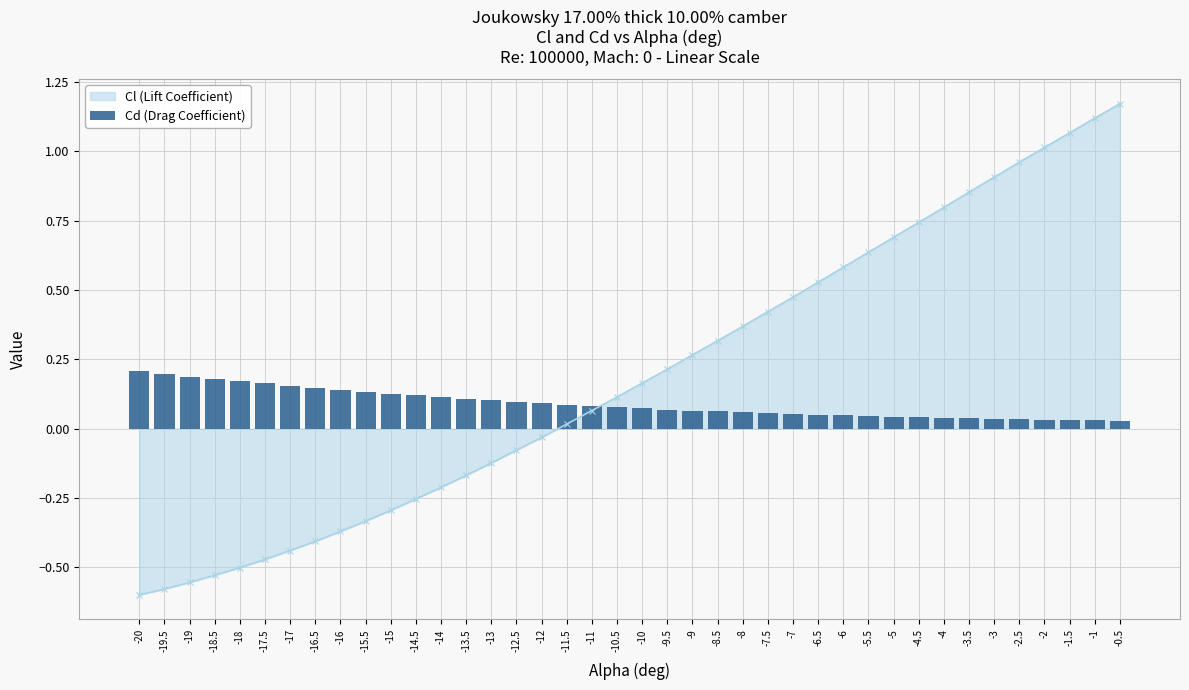

True or false: the data shows 0.0 at -1.5.

True